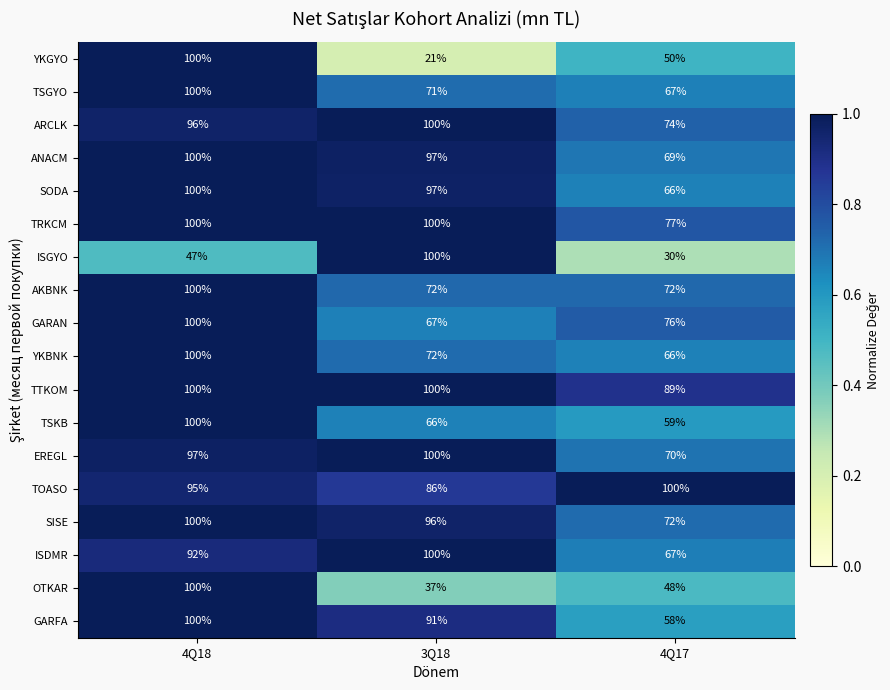

What is the minimum value shown in the chart?

21